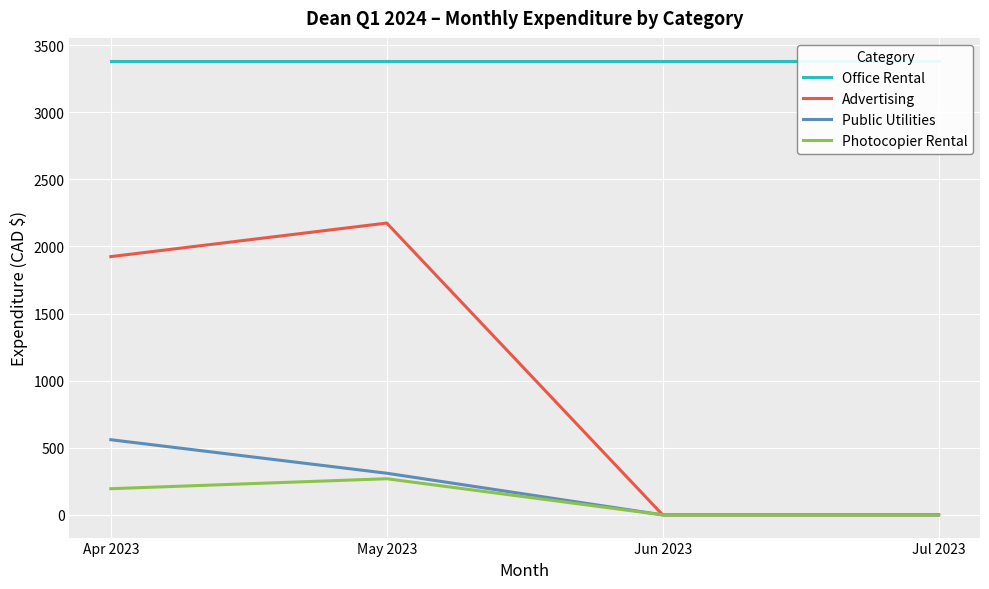

How many data points in Photocopier Rental are above 195?

1